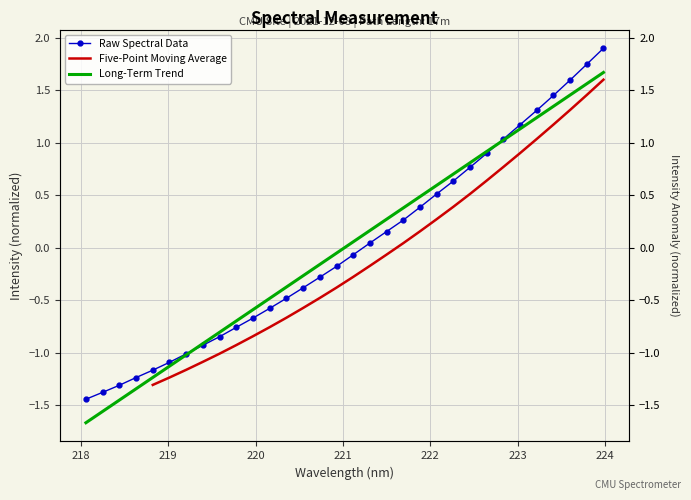

List the labels in order of value, largest first.

223.9802, 223.7895, 223.5987, 223.408, 223.2172, 223.0264, 222.8355, 222.6447, 222.4538, 222.263, 222.0721, 221.8812, 221.6902, 221.4993, 221.3083, 221.1174, 220.9264, 220.7354, 220.5444, 220.3533, 220.1623, 219.9712, 219.7801, 219.589, 219.3979, 219.2067, 219.0156, 218.8244, 218.6332, 218.442, 218.2508, 218.0596